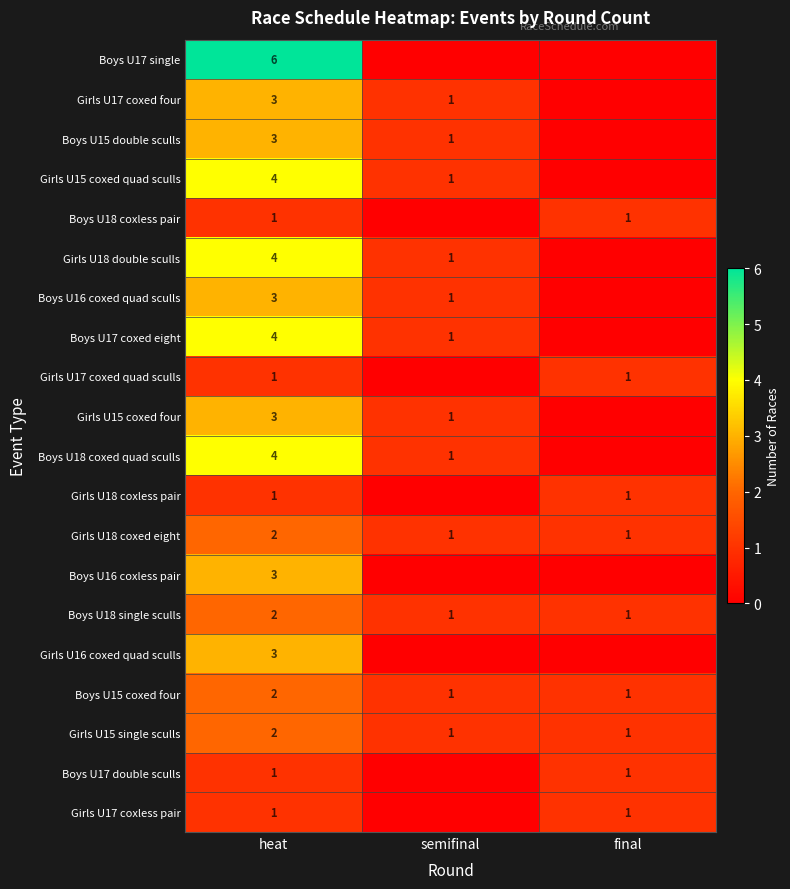

True or false: Girls U15 coxed four has a value of 0 at semifinal.

False